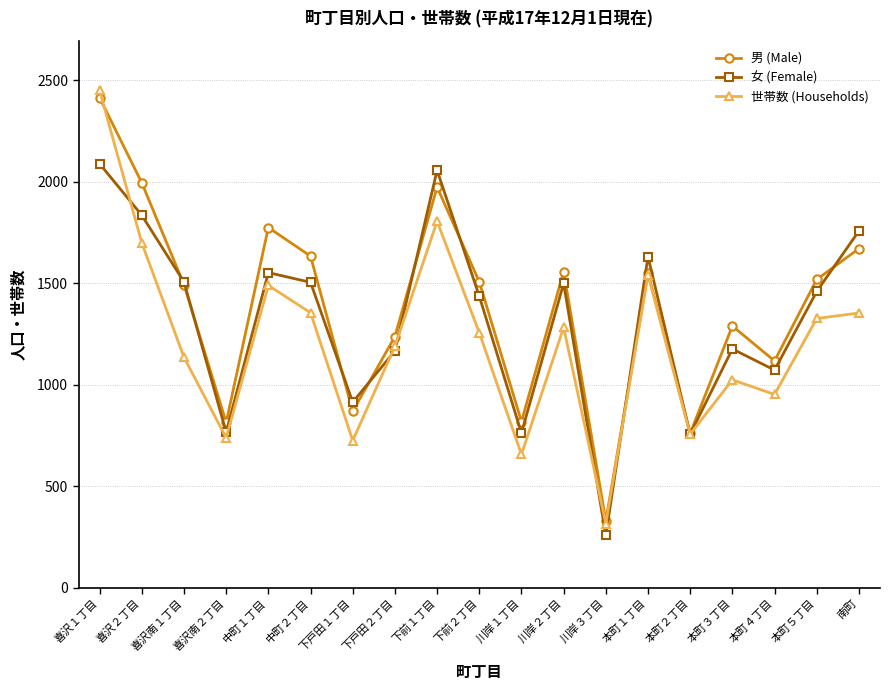

True or false: 男 (Male) has a value of 2582 at 中町１丁目.

False